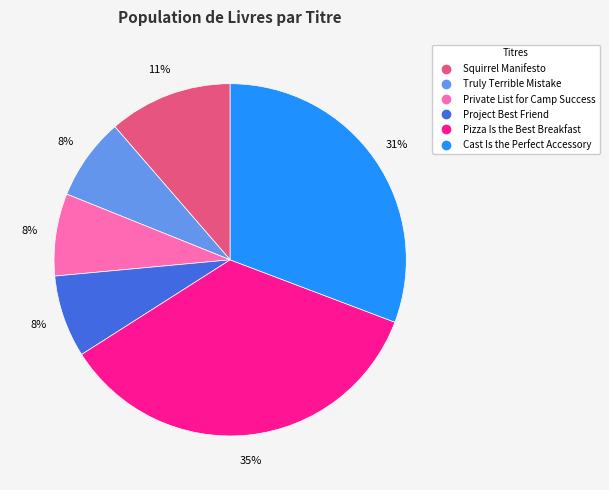

To the nearest percent, what portion does Pizza Is the Best Breakfast represent?

35%